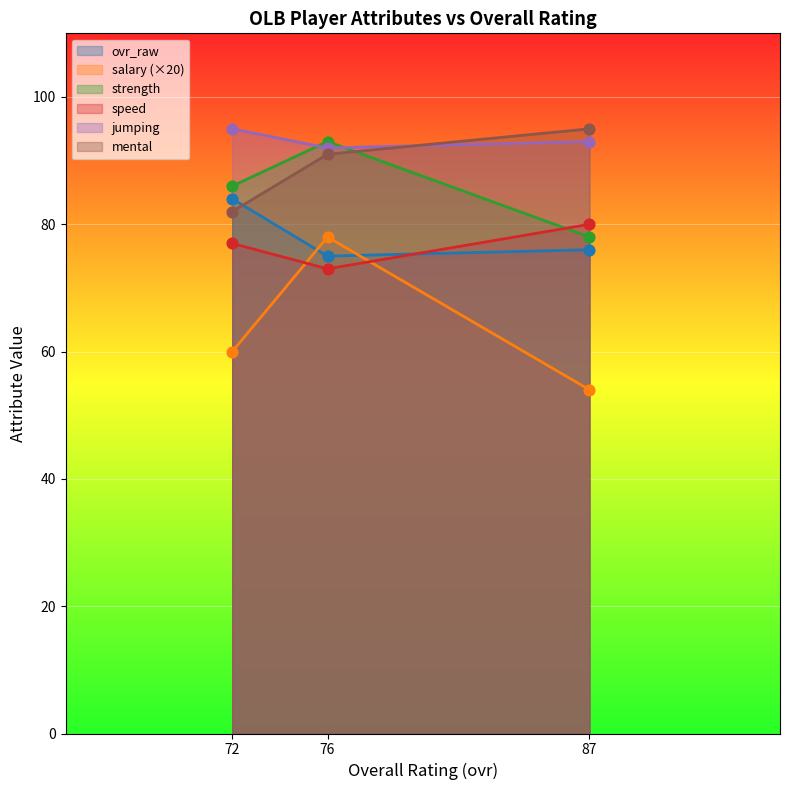

Is the value of jumping at 87 greater than the value of strength at 72?

Yes